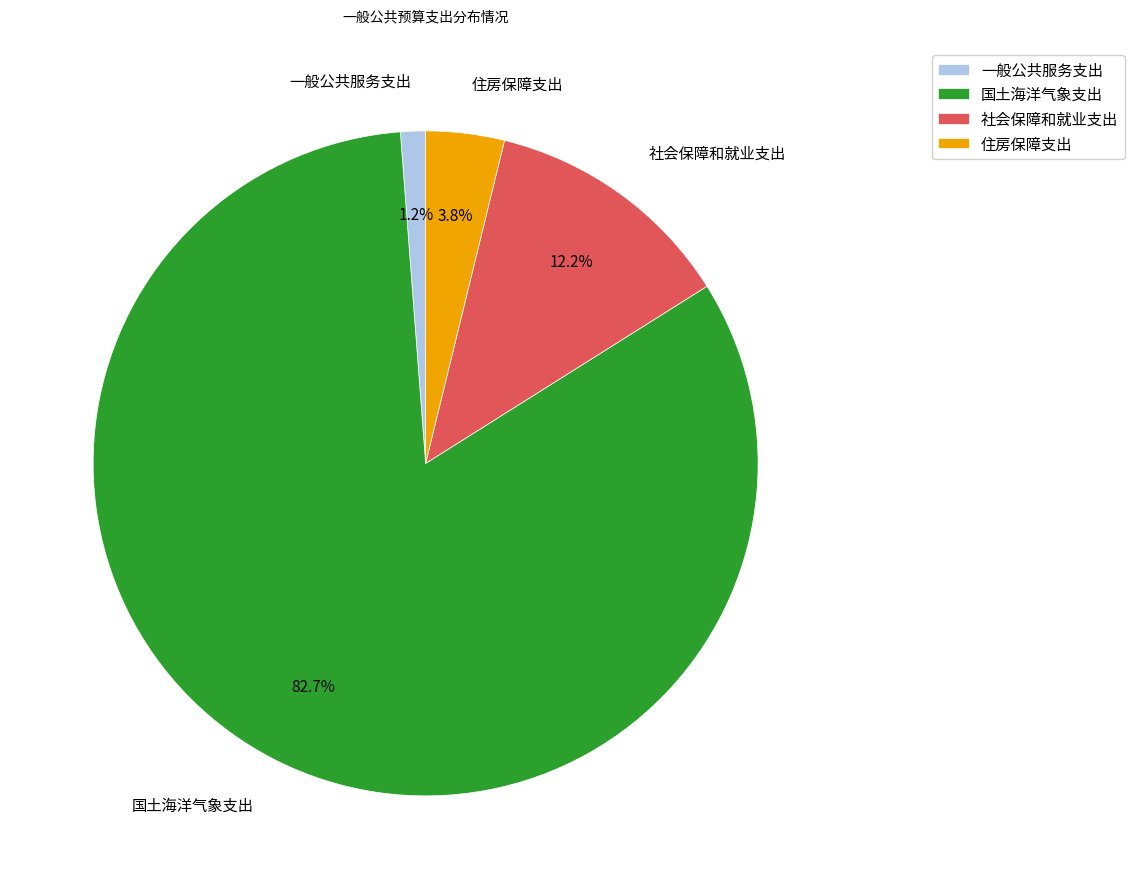

The 一般公共服务支出 slice represents 11% of the pie. True or false?

False